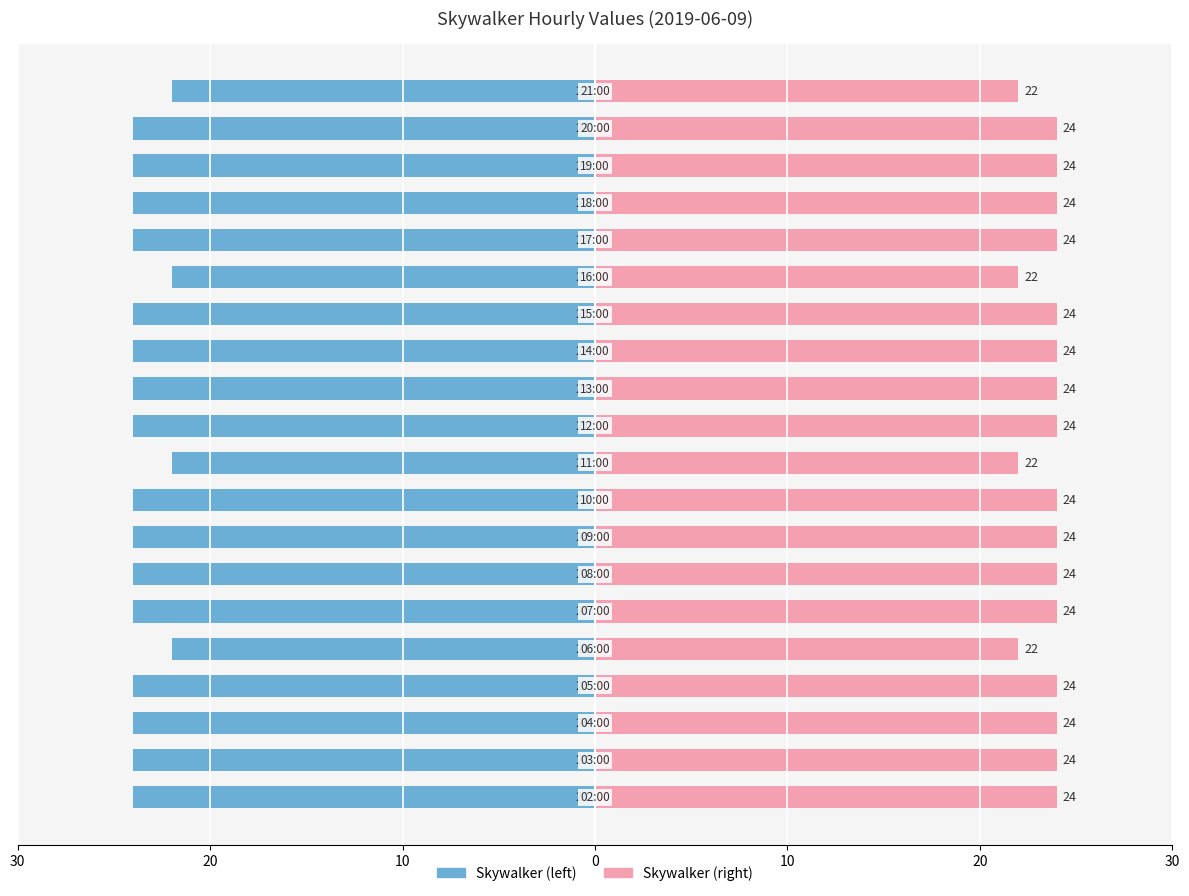

How many data points in Skywalker (left) are above -24?

4